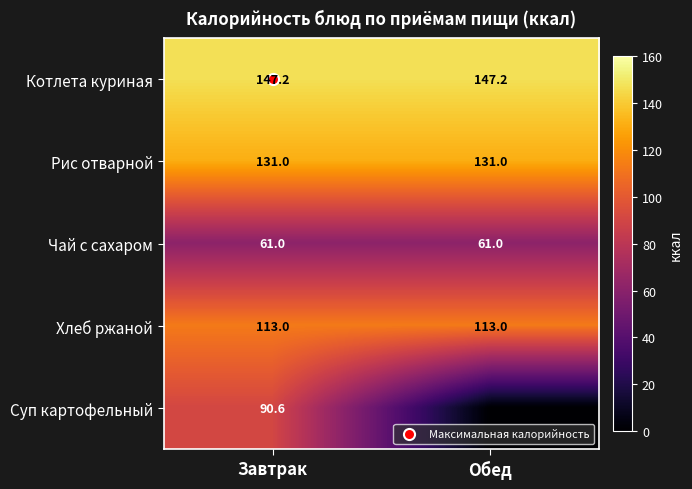

The Суп картофельный series shows 90.6 at Завтрак. True or false?

True